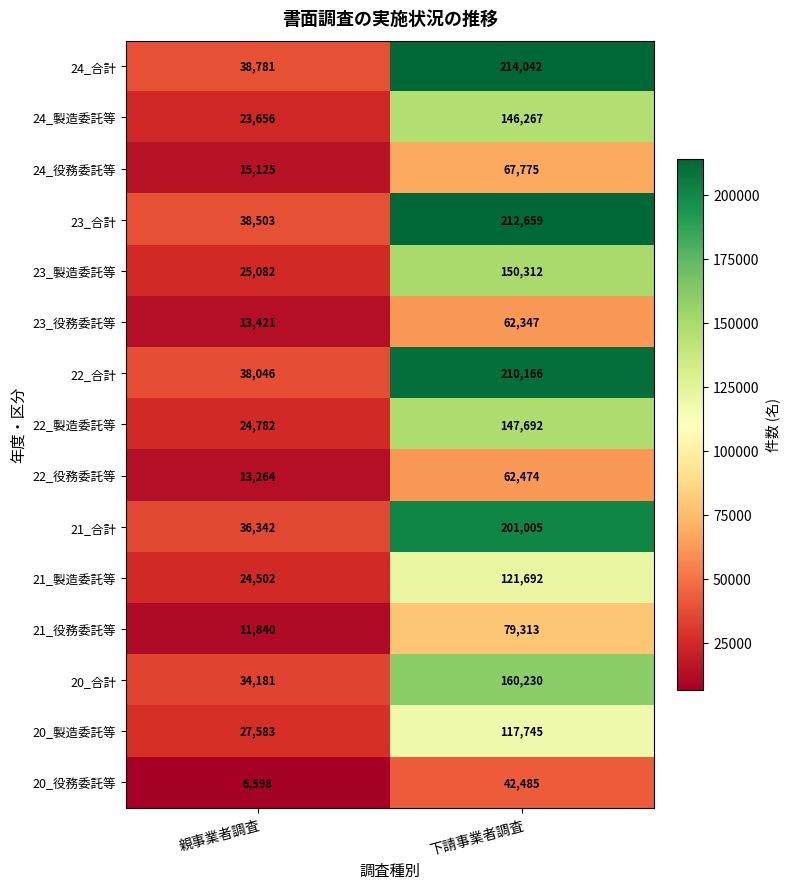

Which series has the largest range (max minus min)?

24_合計